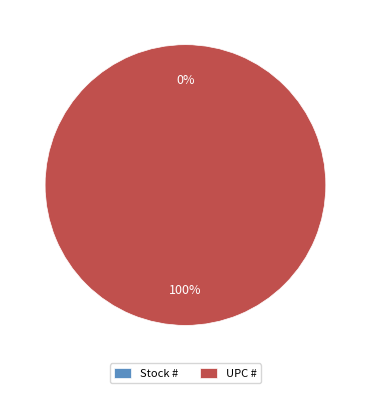

To the nearest percent, what is the average slice percentage?

50%